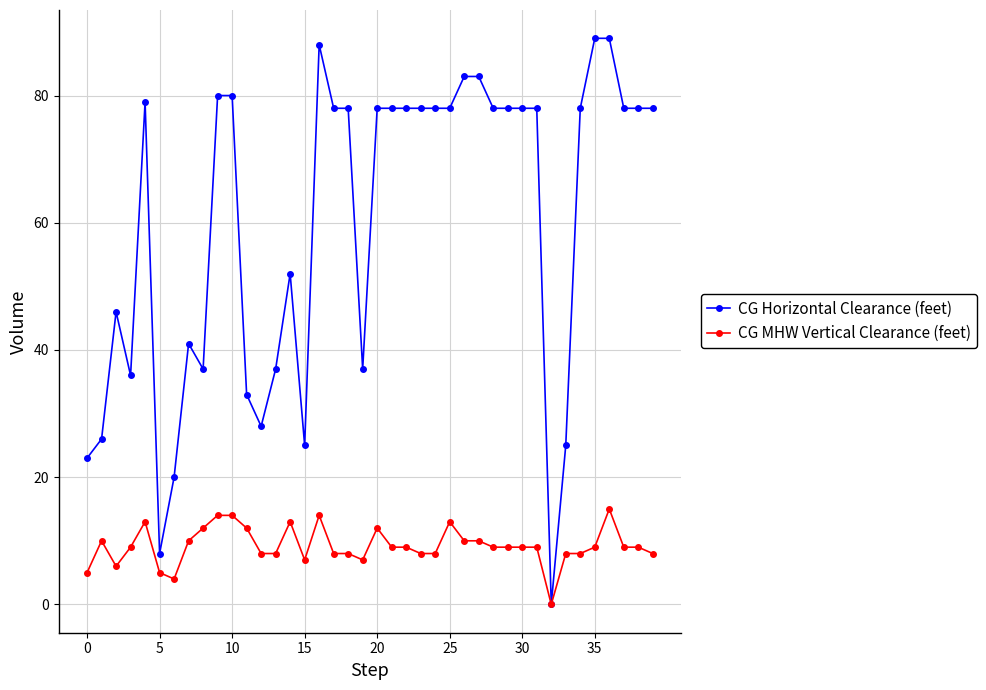

What is the maximum value shown in the chart?

89